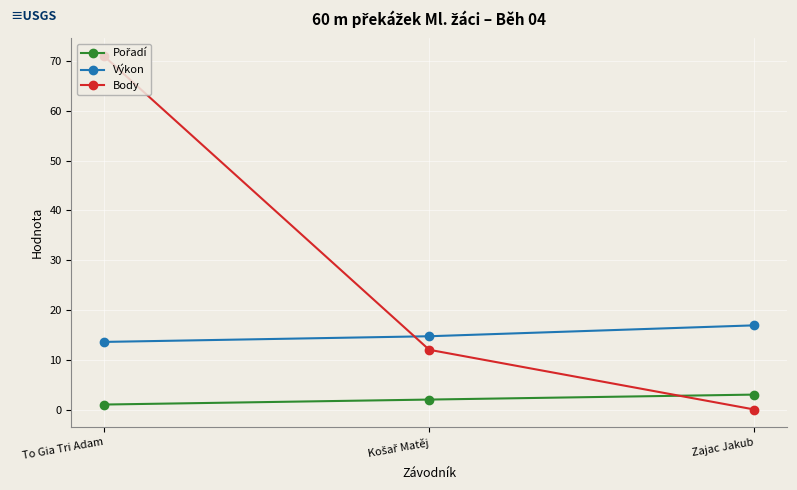

Which series has the largest total across all categories?

Body